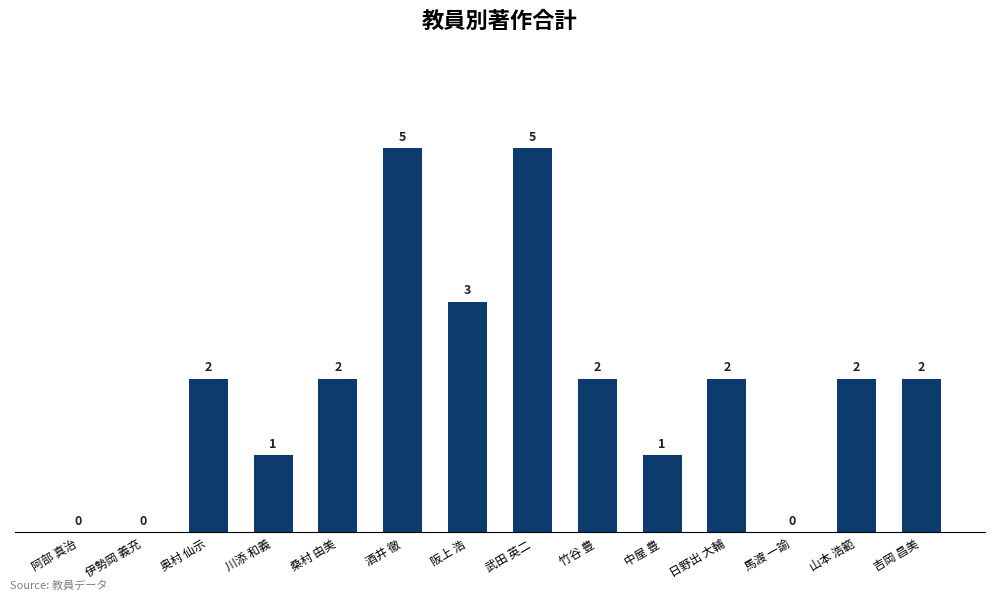

The chart shows a value of 1 at 中屋 豊. True or false?

True